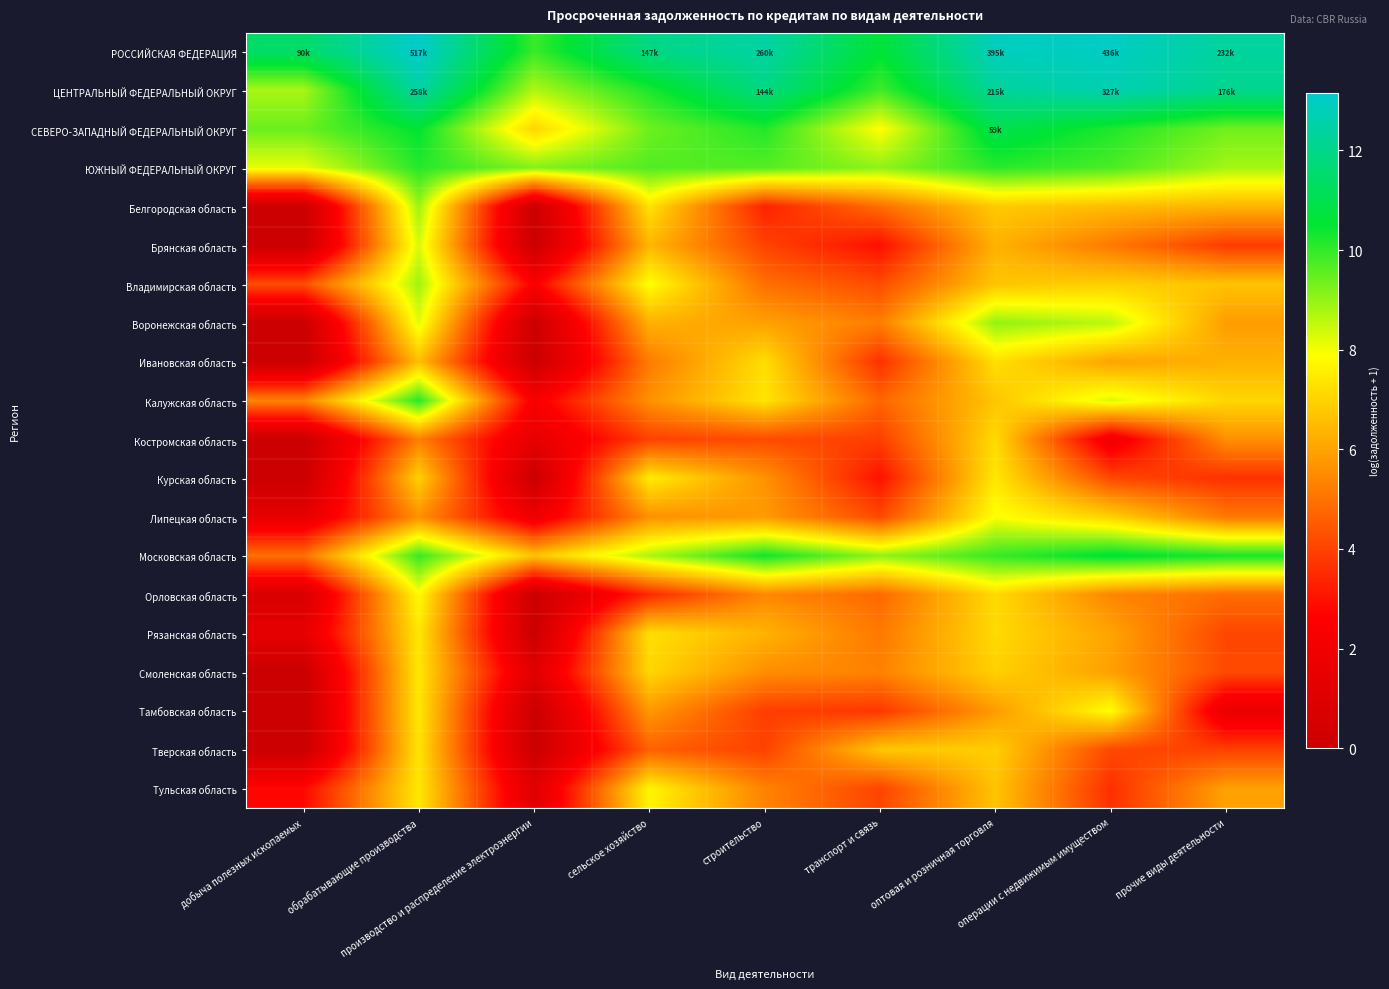

What is the difference between the highest and lowest values at прочие виды деятельности?

10.7